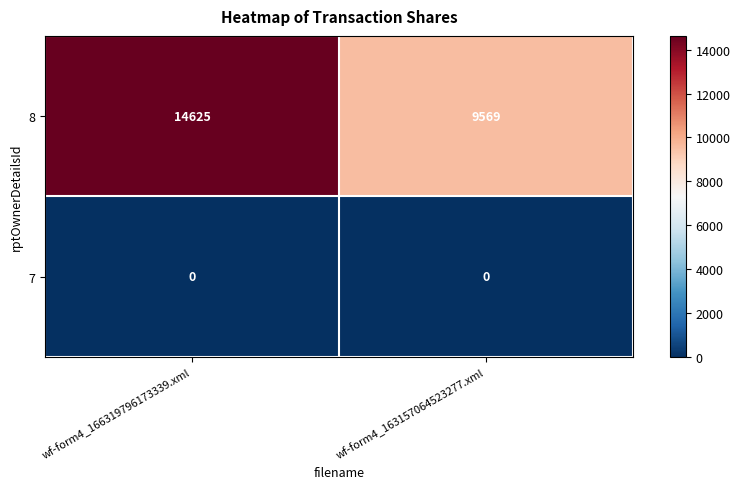

At which category is the sum across all series the highest?

wf-form4_166319796173339.xml